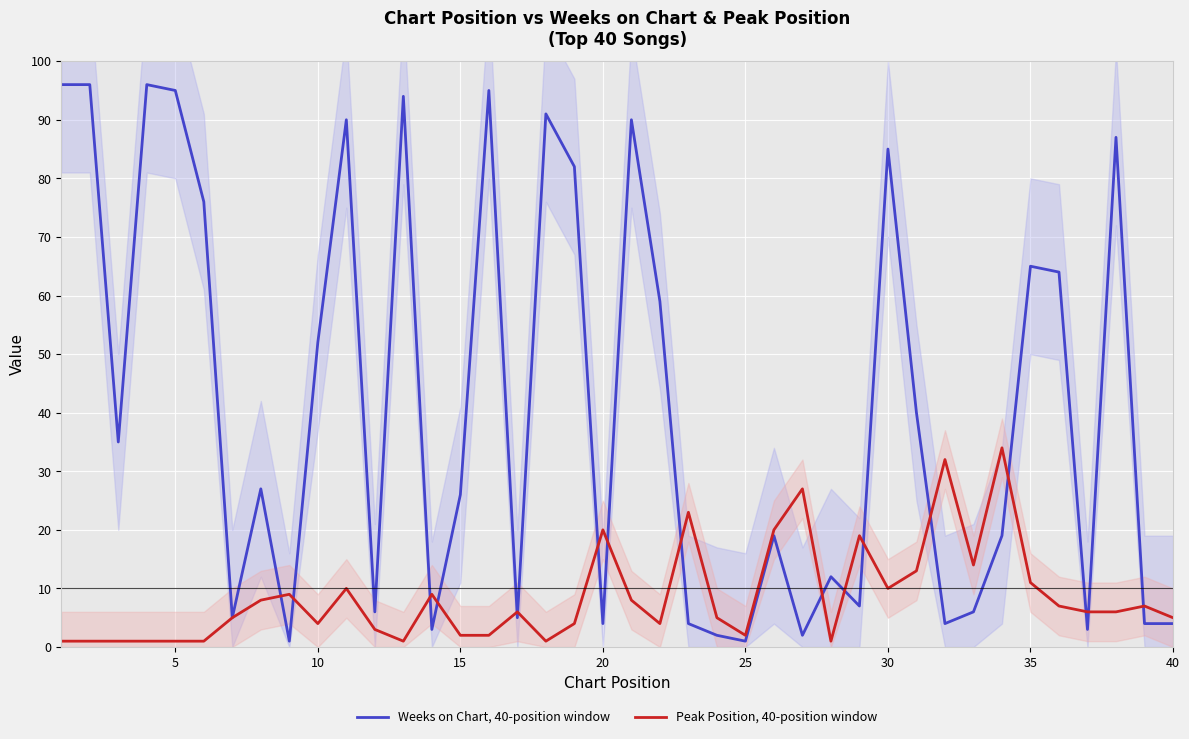

How many intersections are there between Weeks on Chart, 40-position window and Peak Position, 40-position window?

17